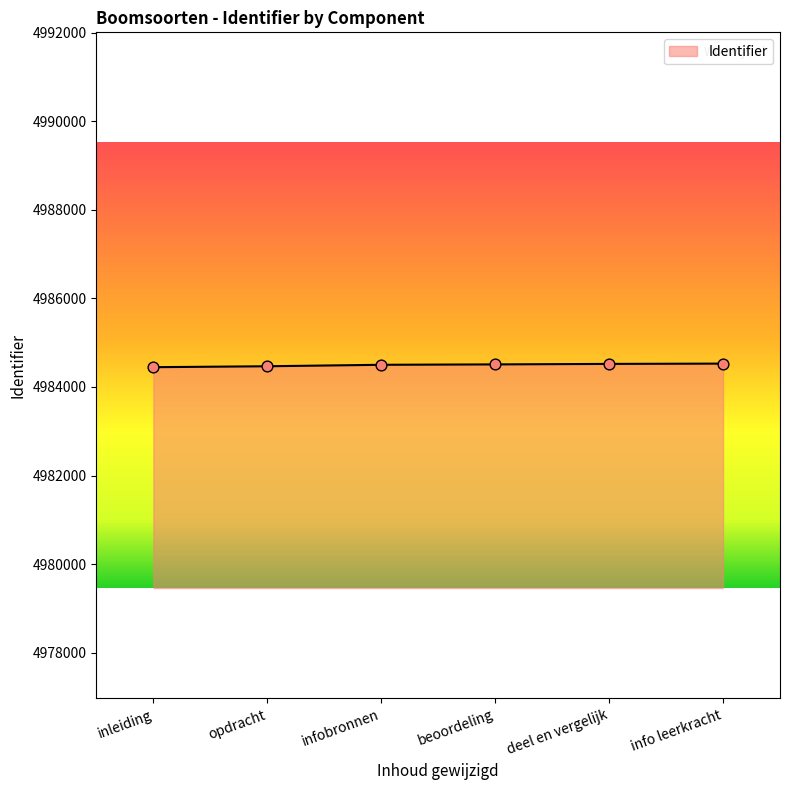

What is the change in value from beoordeling to info leerkracht?

+18